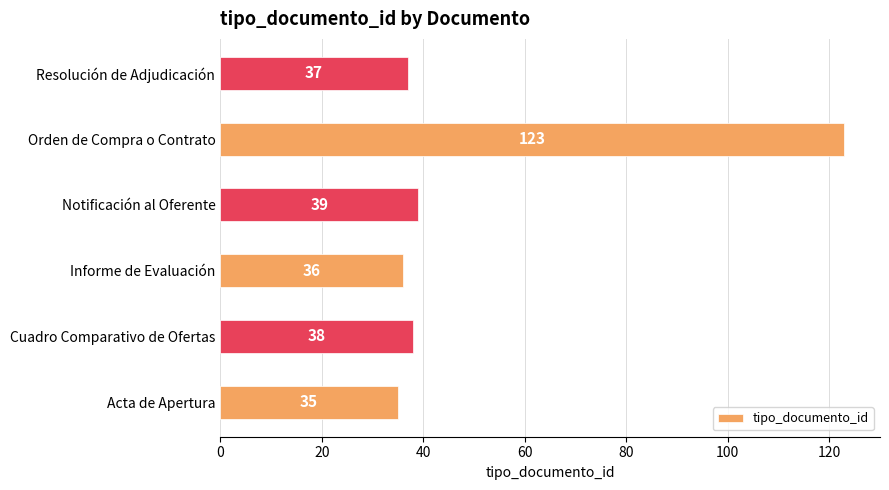

Rank the categories by value from lowest to highest.

Acta de Apertura, Informe de Evaluación, Resolución de Adjudicación, Cuadro Comparativo de Ofertas, Notificación al Oferente, Orden de Compra o Contrato